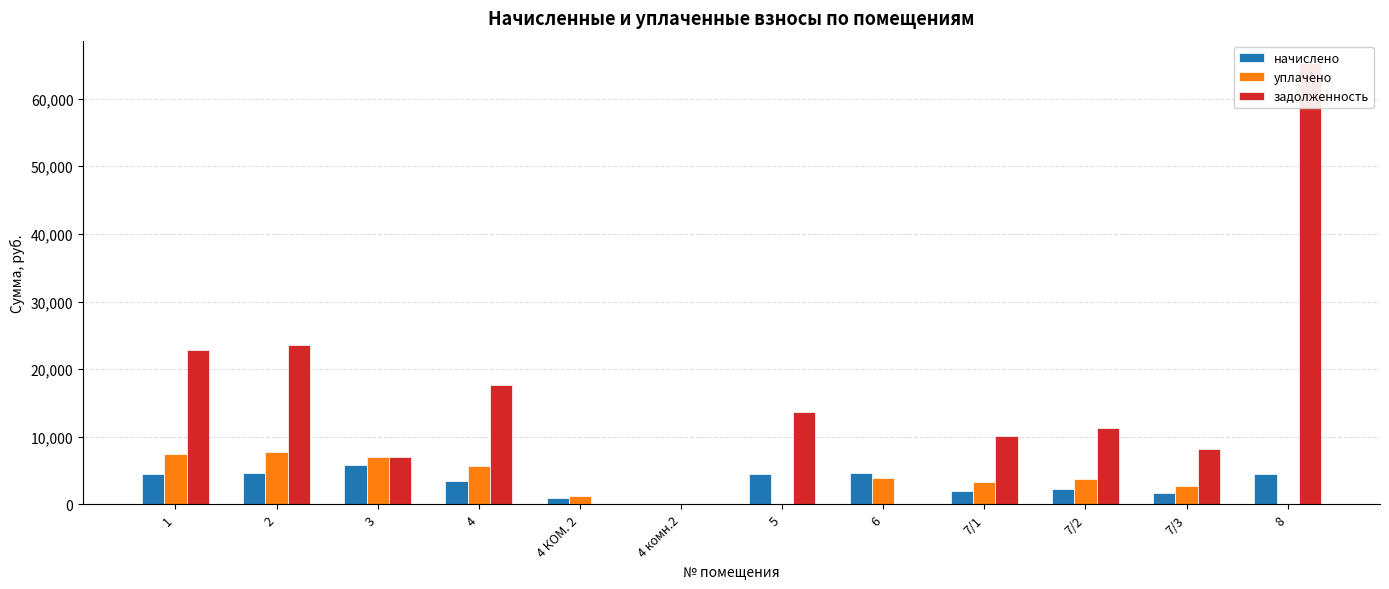

Which series has the largest total across all categories?

задолженность